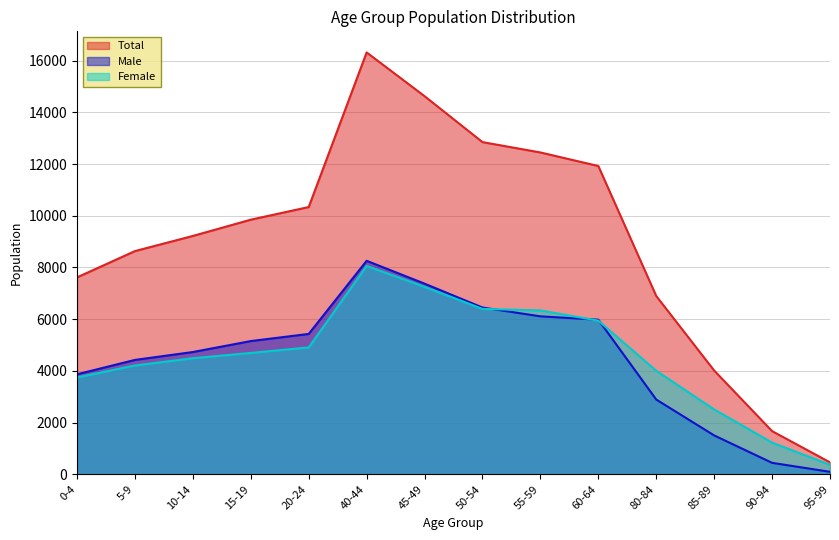

List the series in order of their peak value, lowest first.

Female, Male, Total